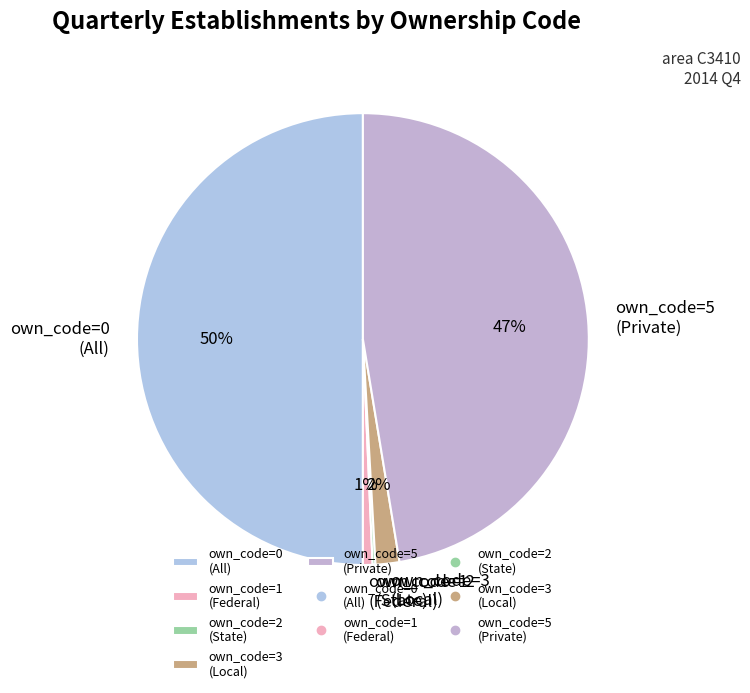

Which category has the biggest portion of the pie?

own_code=0 (All)